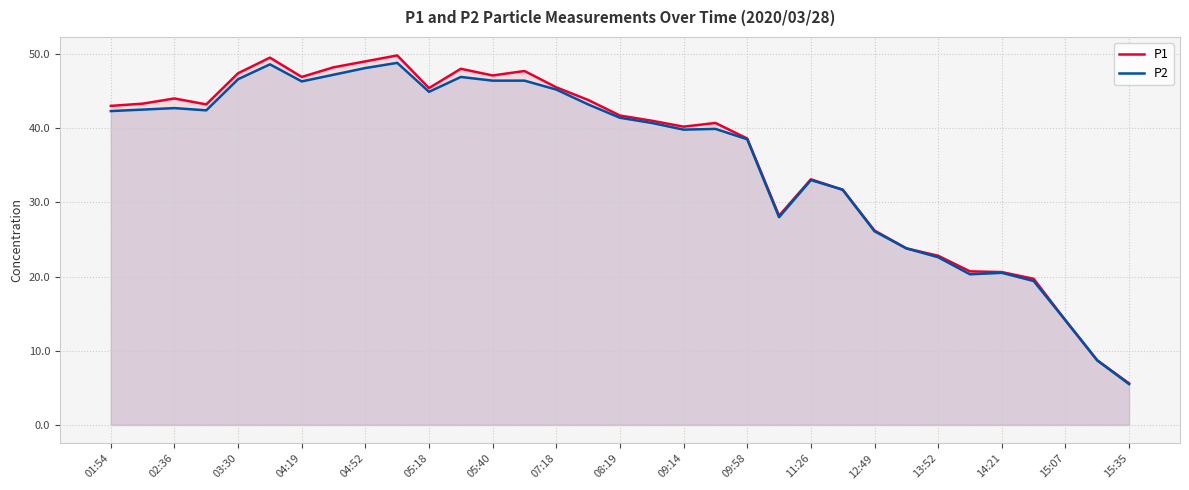

Which series has the widest spread of values?

P1